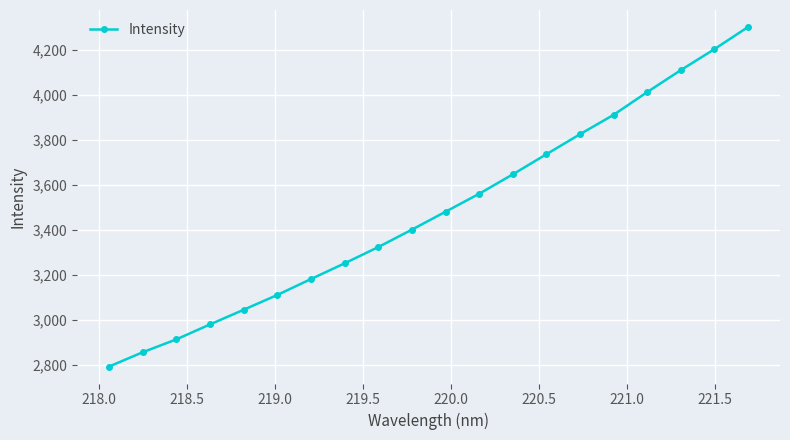

What is the value of the 9th point from the left?

3323.1